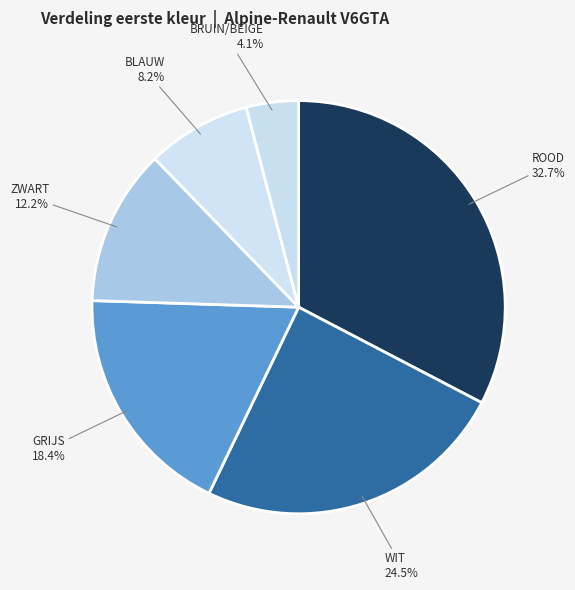

True or false: BLAUW accounts for 8% of the total.

True